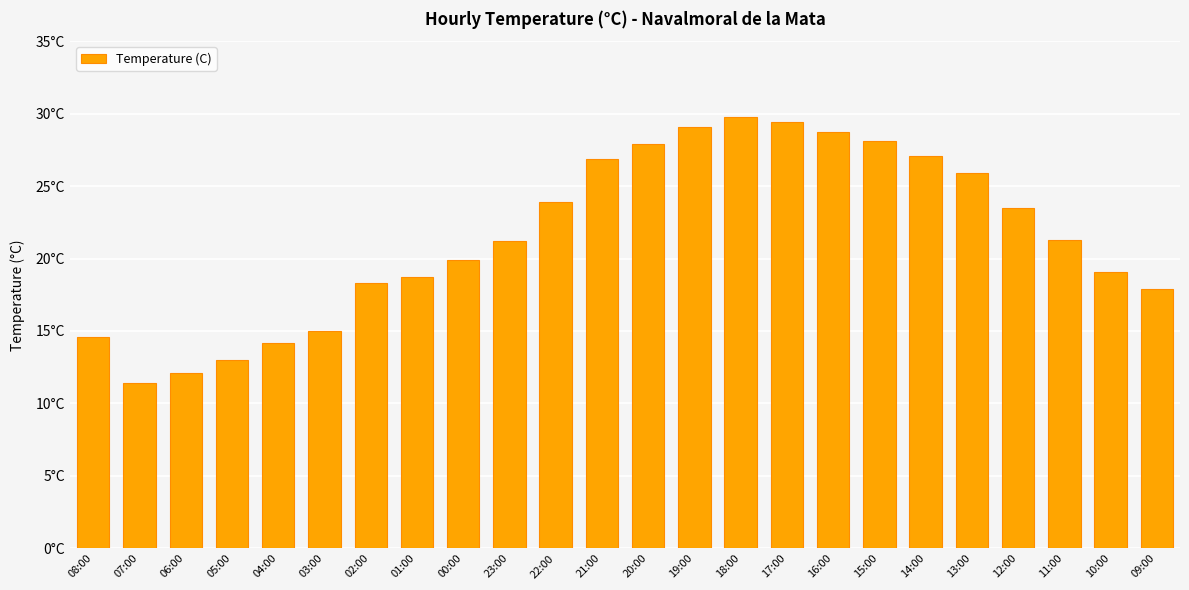

Are the bars horizontal?

No